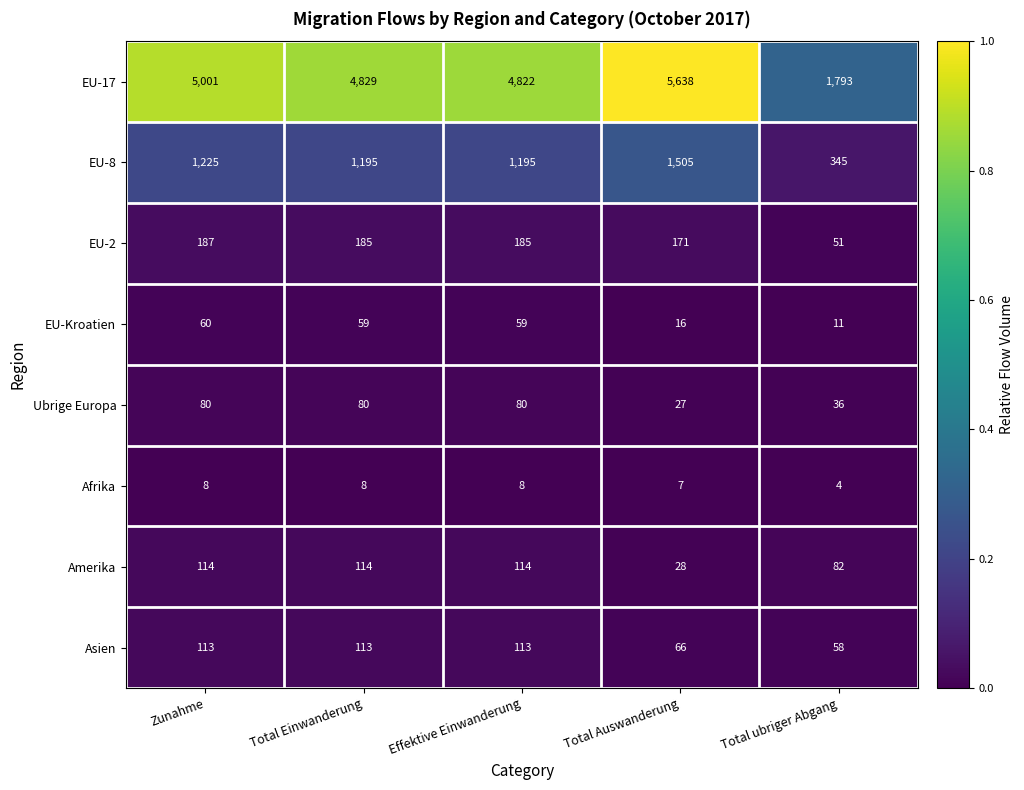

Is it true that Ubrige Europa equals 27 at Total Auswanderung?

True